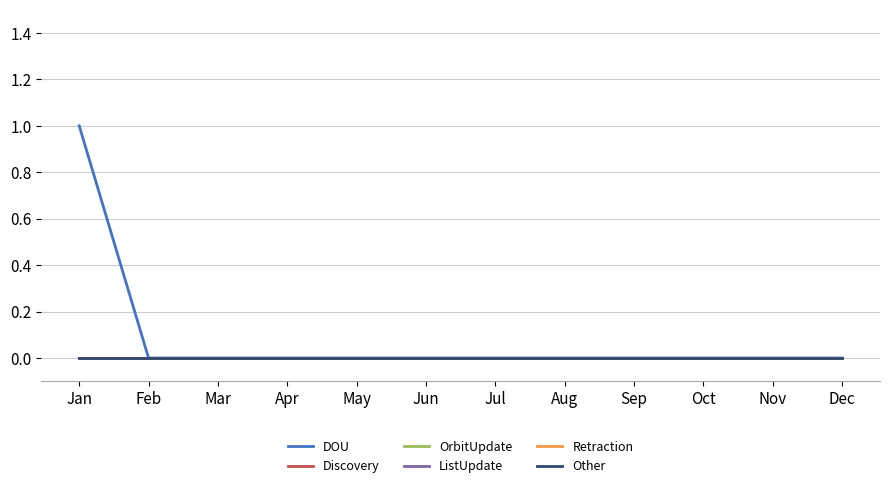

Is this an area chart (filled region under the line)?

No